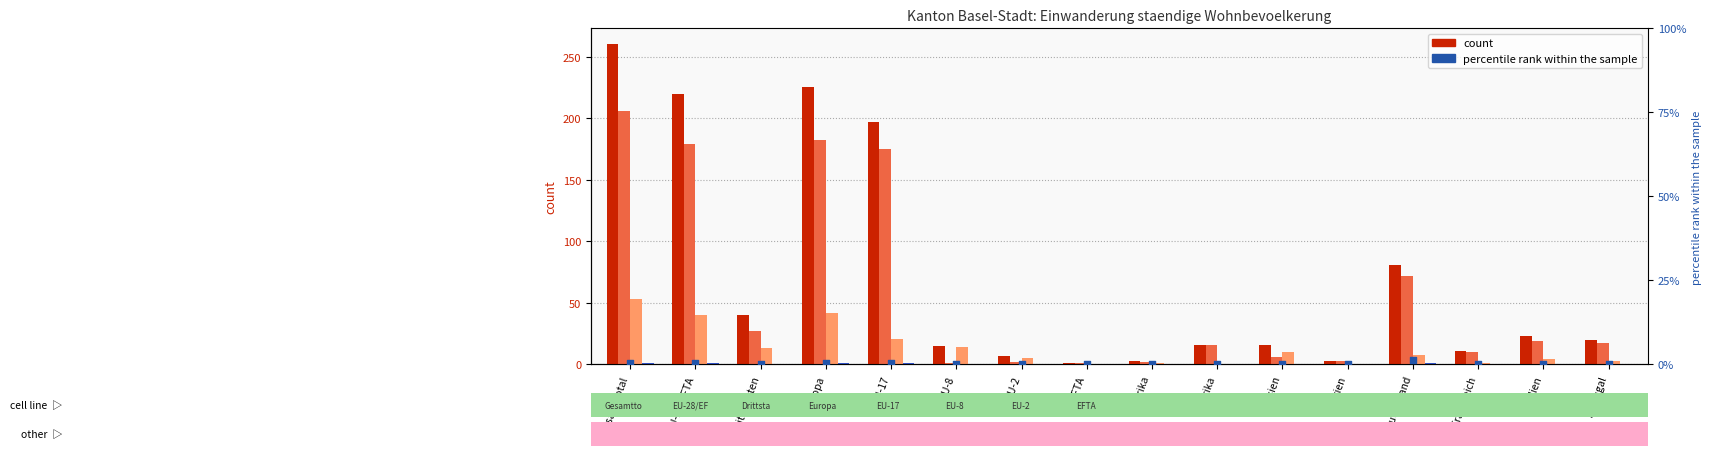

At how many categories does at least one series exceed 92?

4